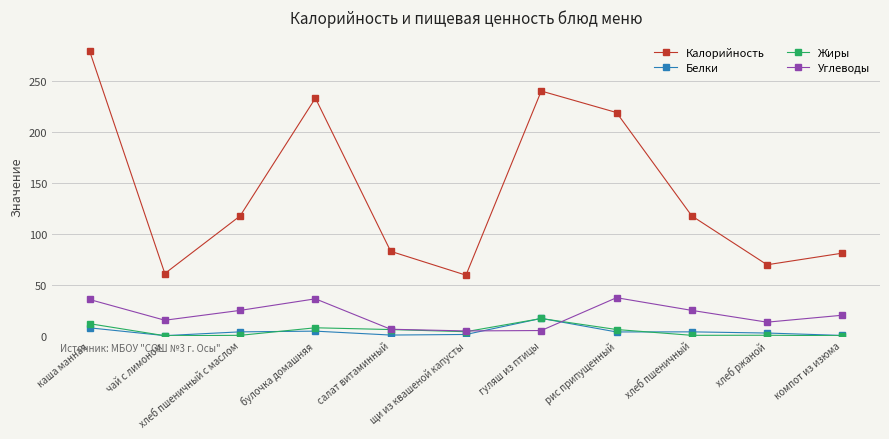

Is the value of Углеводы at булочка домашняя greater than the value of Калорийность at салат витаминный?

No